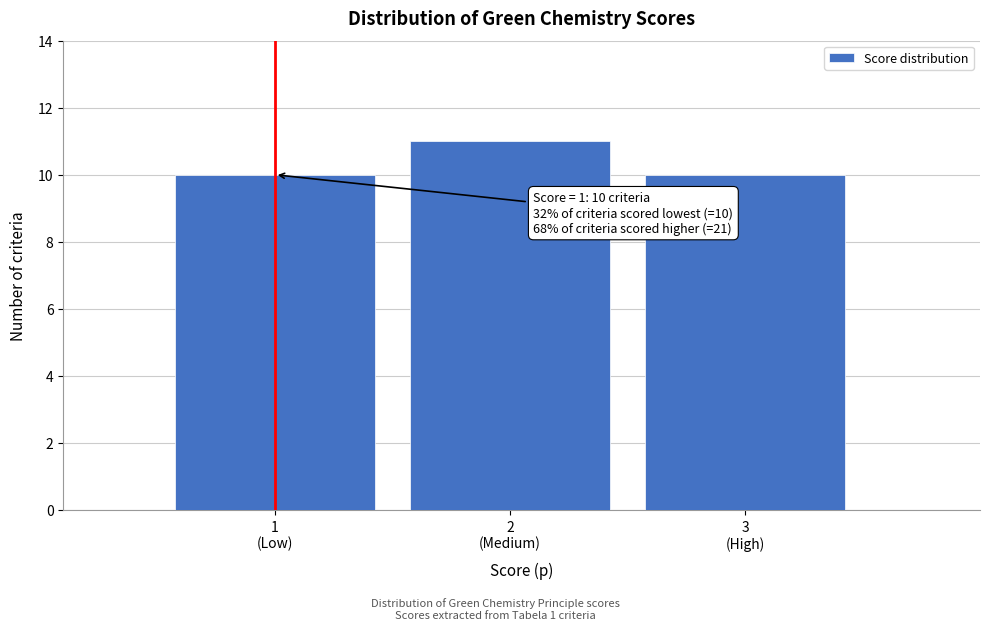

Reading left to right, transcribe all the data shown in this chart.

10	11	10